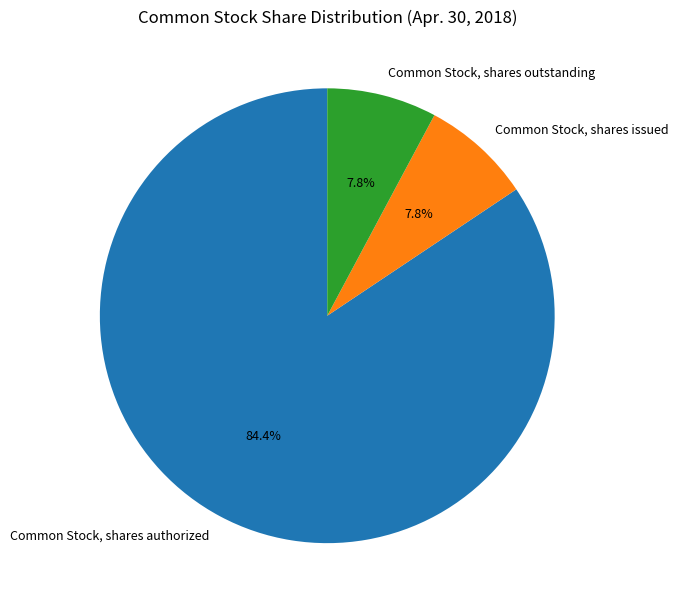

How many segments does this pie chart have?

3